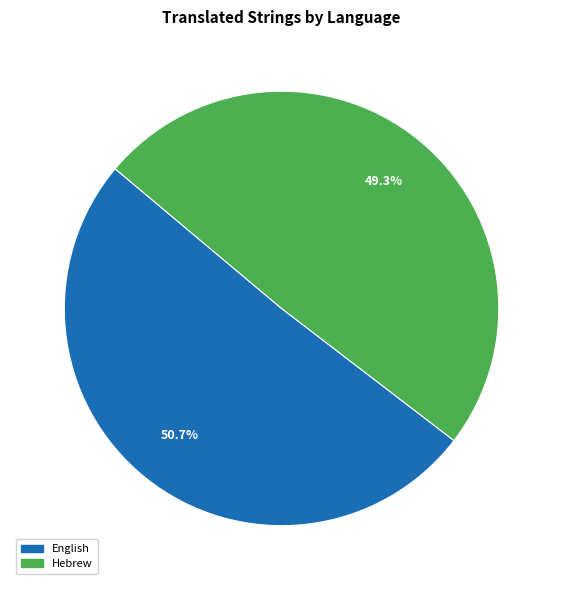

What portion of the pie excludes English?

49.3%